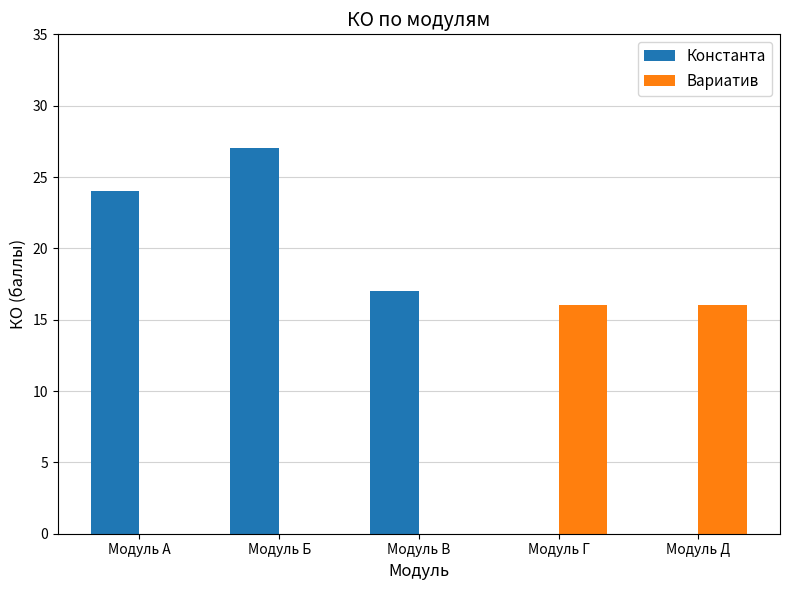

Between Модуль Б and Модуль Д, which series saw the biggest shift?

Константа